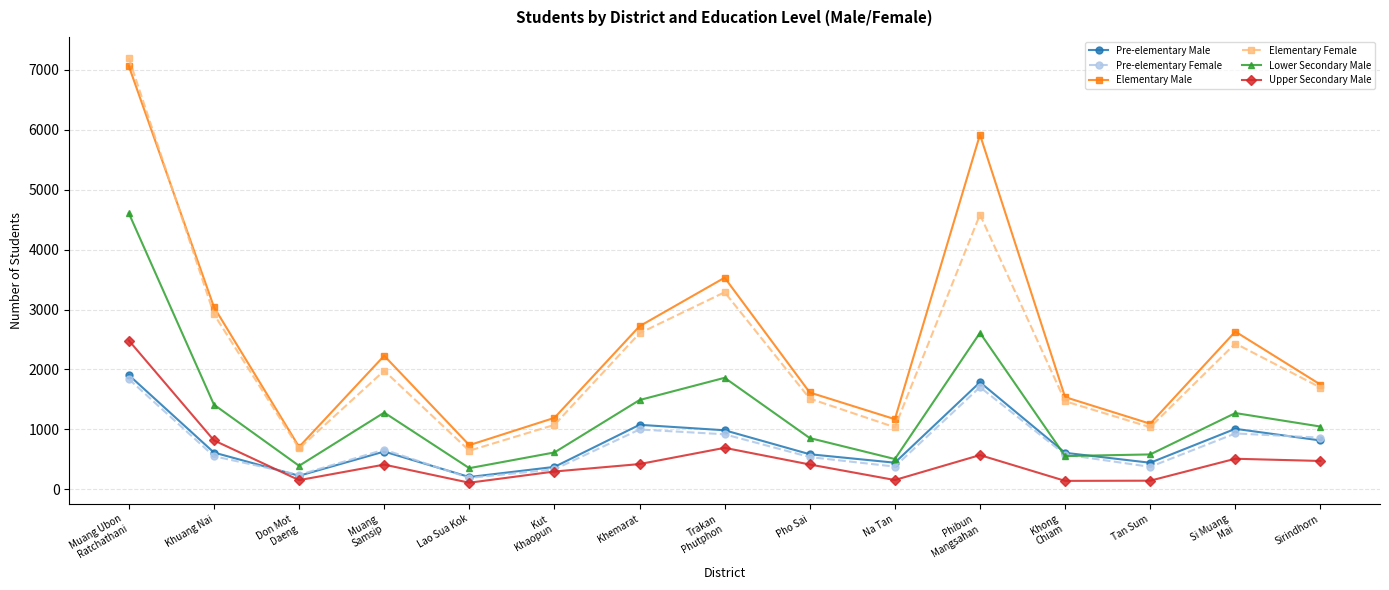

Is it true that Lower Secondary Male equals 556 at Khong
Chiam?

True